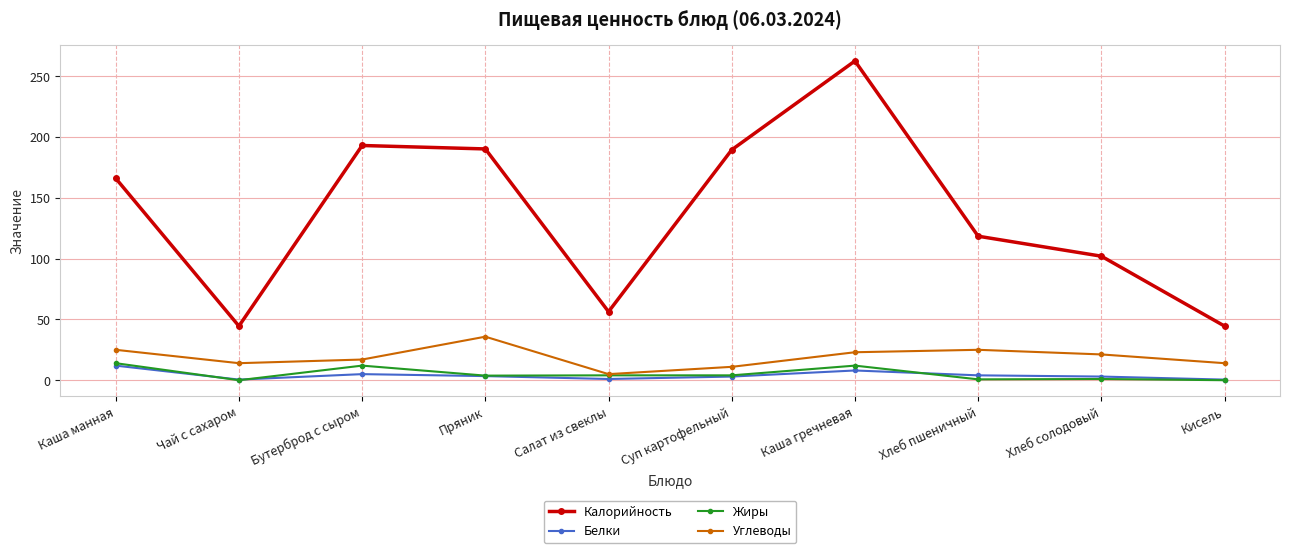

Where is Калорийность nearest to the value 153?

Каша манная